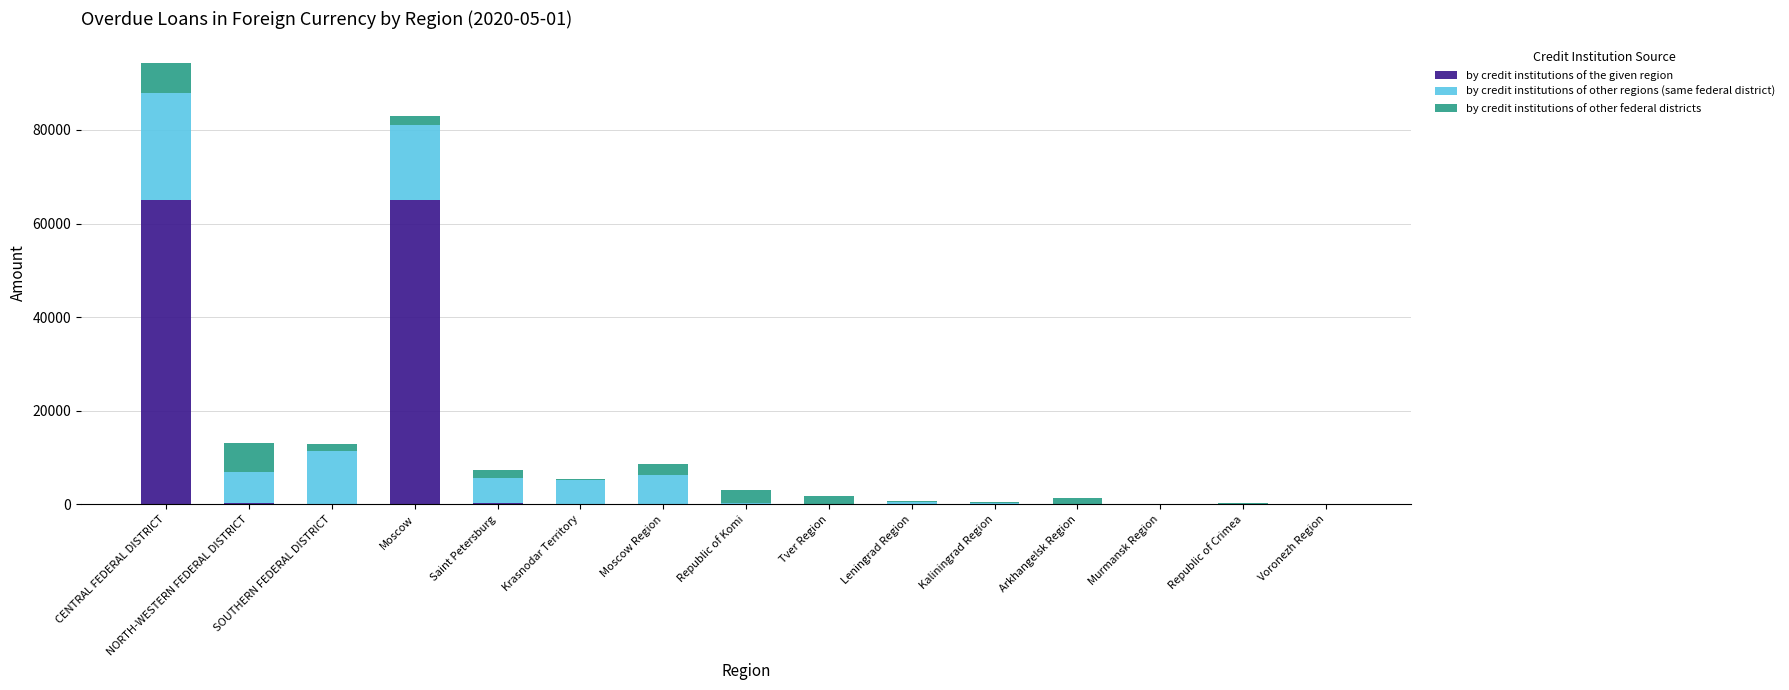

Is it true that by credit institutions of the given region equals 64956 at Moscow?

True